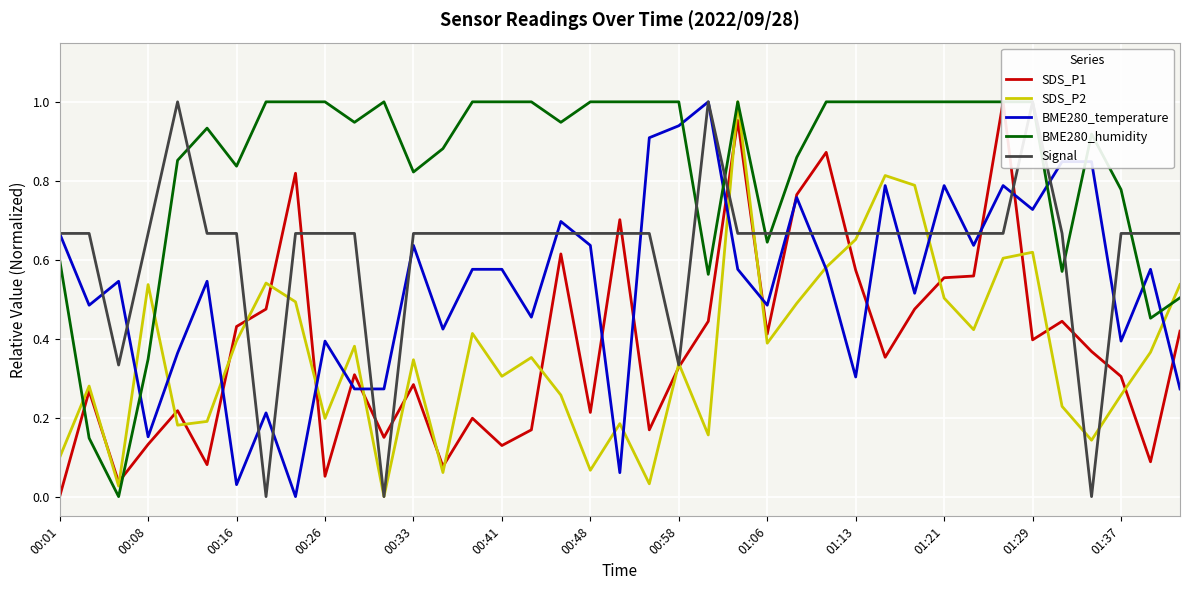

At which label is SDS_P1 closest to 0?

00:01